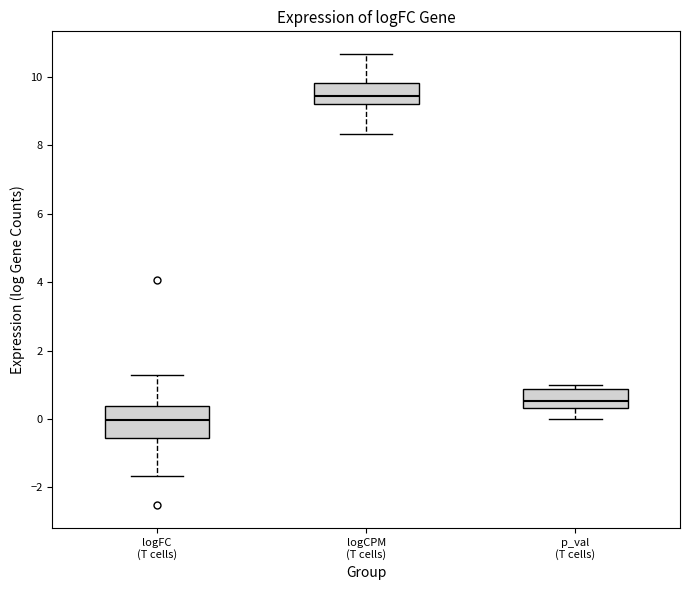

Reading left to right, transcribe this box plot: for each box, give where its median line is, the range the box spans, and where its two whiskers end, as read against the y-axis. The values are not printed on the chart, so give them approximately, as read against the axis.

logFC (T cells): median 0.0, box -0.6 to 0.4, whiskers -1.6 to 1.2
logCPM (T cells): median 9.4, box 9.2 to 9.8, whiskers 8.4 to 10.6
p_val (T cells): median 0.6, box 0.4 to 0.8, whiskers 0.0 to 1.0